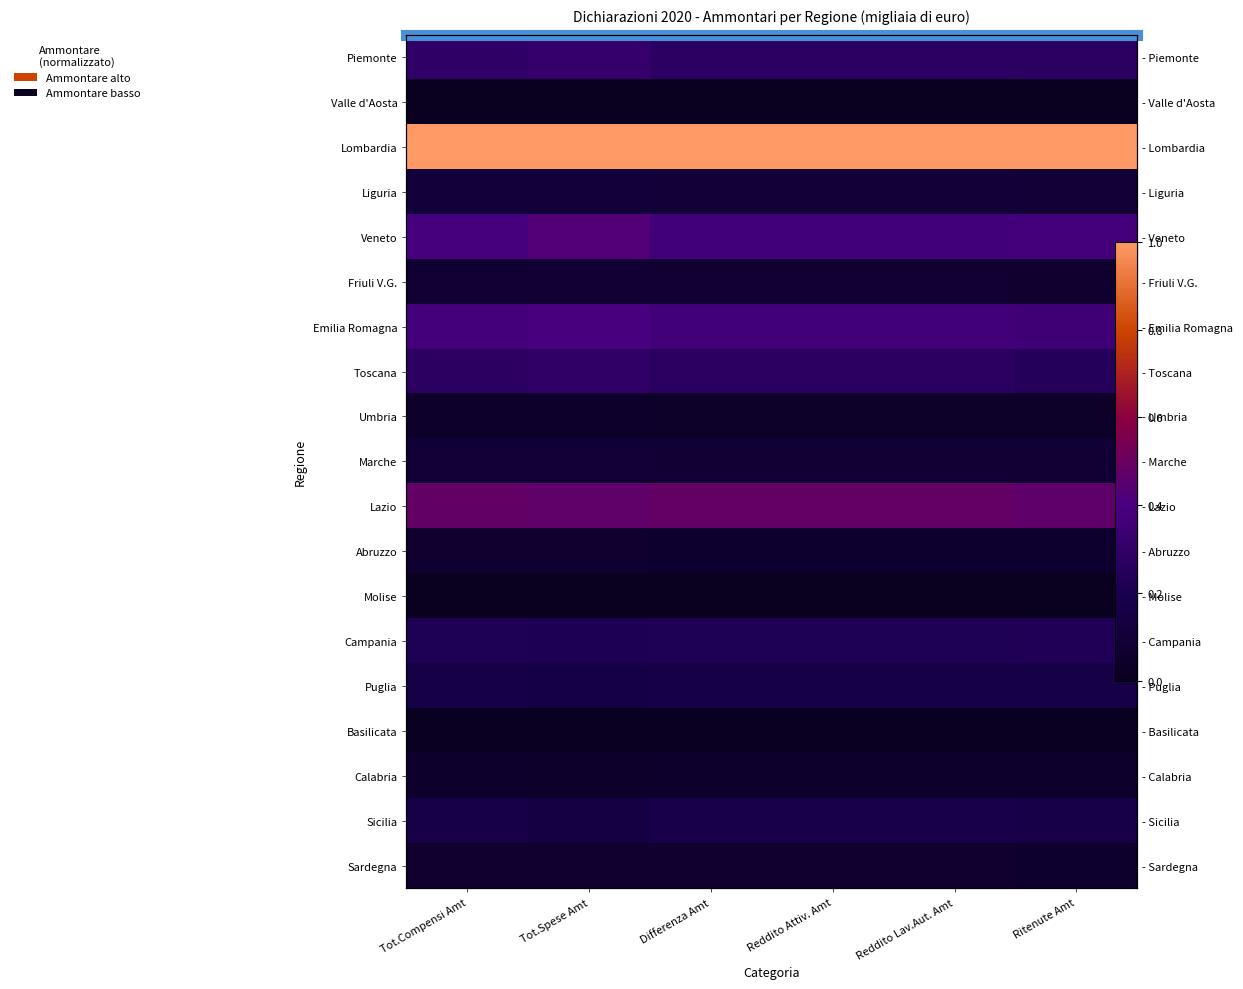

List the labels in order of Abruzzo value, largest first.

Tot.Spese Amt, Tot.Compensi Amt, Reddito Lav.Aut. Amt, Reddito Attiv. Amt, Differenza Amt, Ritenute Amt